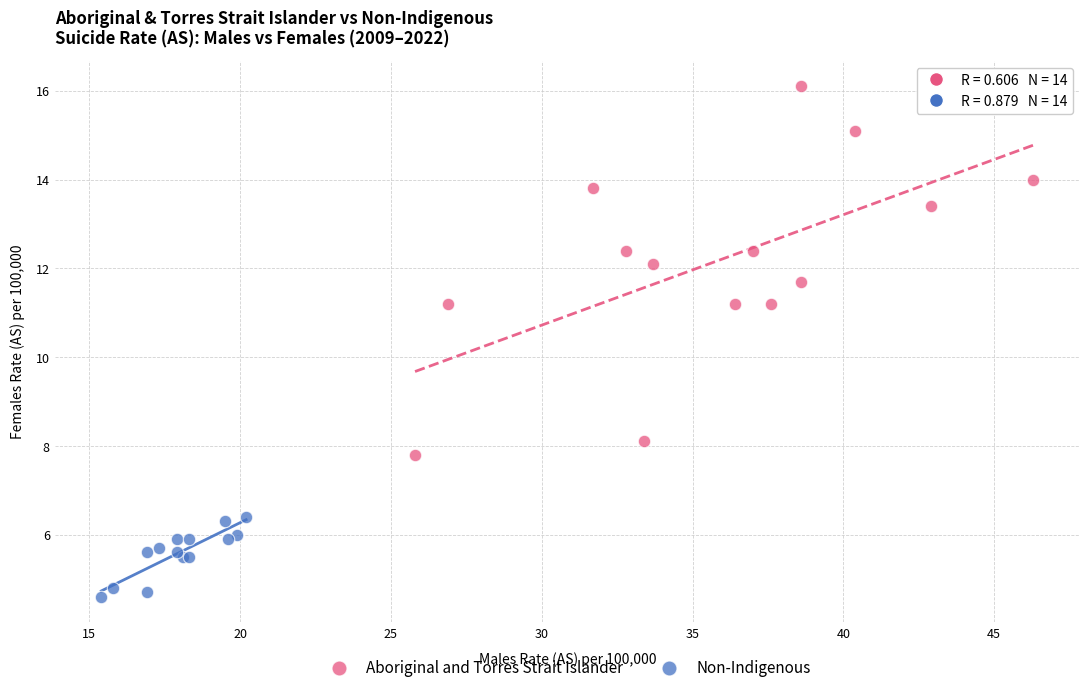

What are all the series names shown in the legend?

Aboriginal and Torres Strait Islander, Non-Indigenous